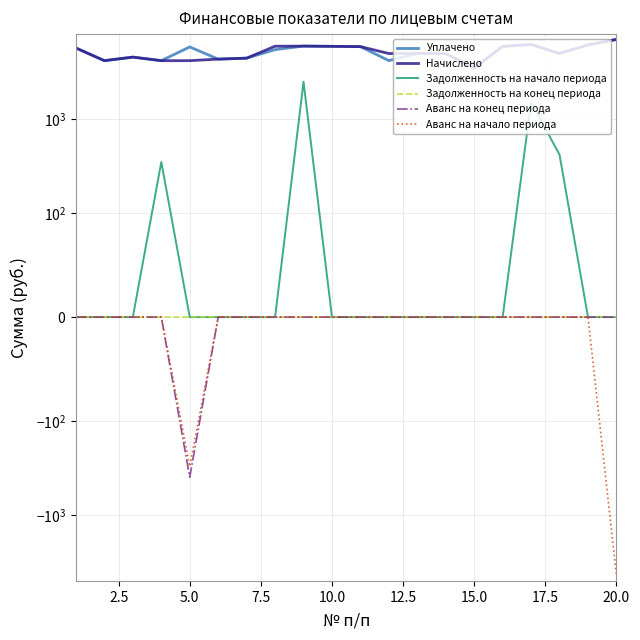

Count the number of categories in the chart.

20